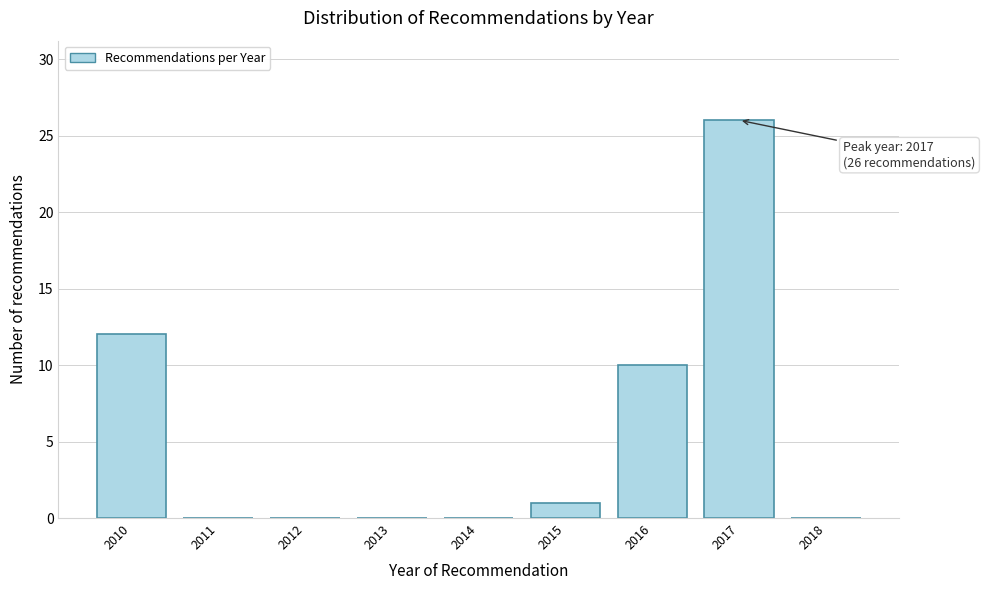

Reading right to left, list all the values displayed in this chart.

2018=0	2017=26	2016=10	2015=1	2014=0	2013=0	2012=0	2011=0	2010=12